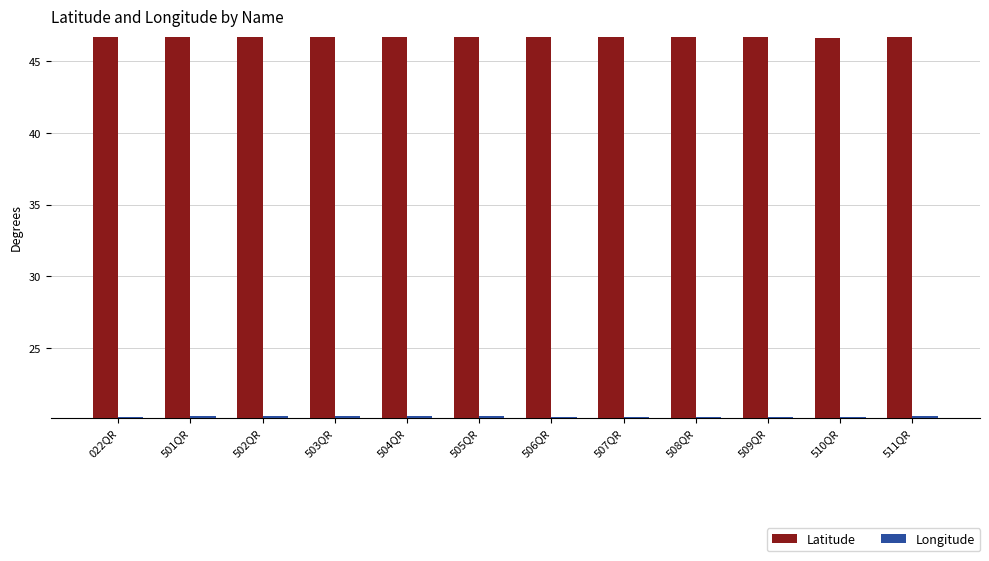

Rank the series by their maximum value, from highest to lowest.

Latitude, Longitude